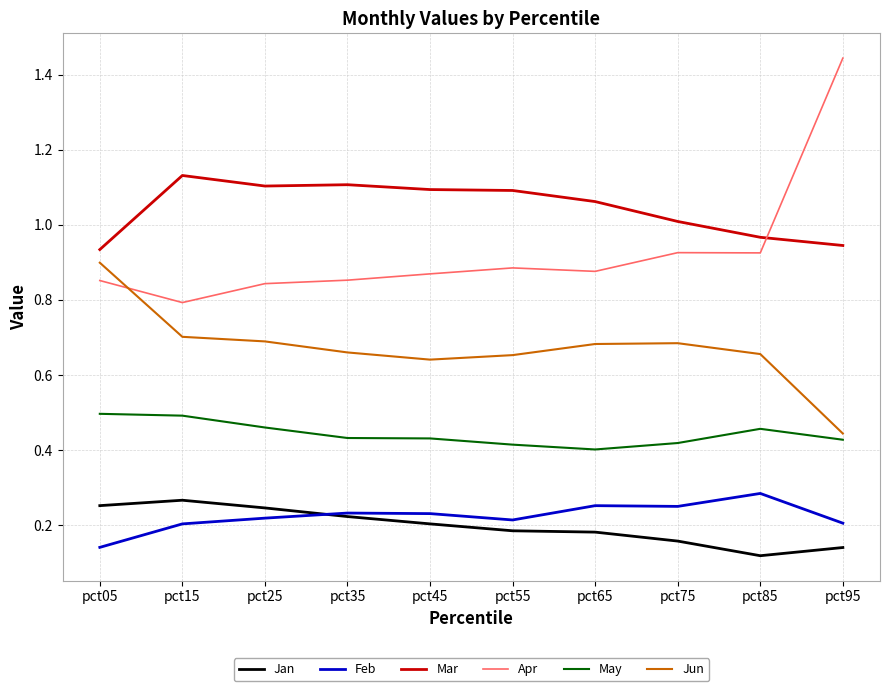

True or false: Jun and Feb intersect in this chart.

False